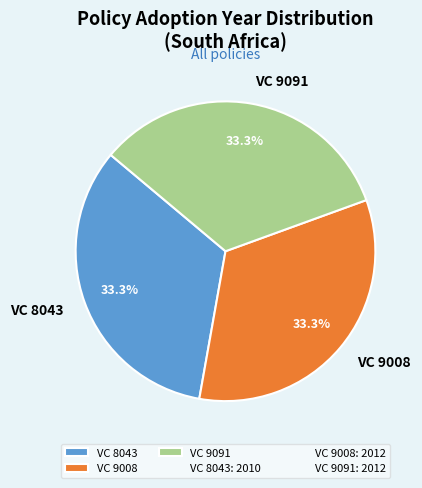

What is the ratio of the value at VC 9008 to the value at VC 9091?

1.0